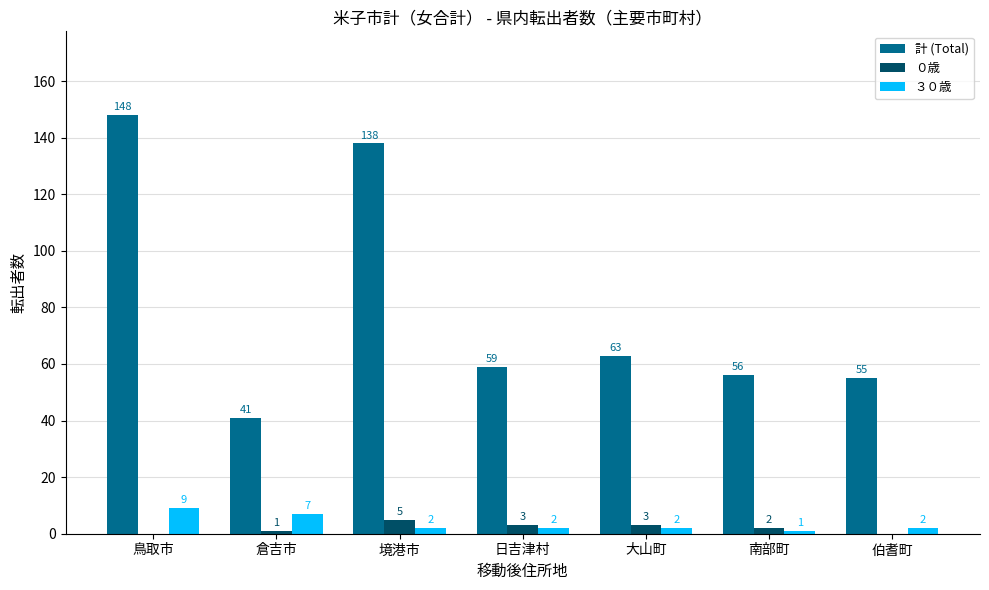

What is the total value across all series at 鳥取市?

157